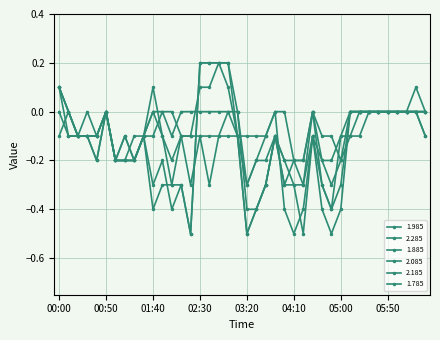

Reading right to left, what are all the values shown in this chart?

1.985: 06:30=0.0	06:20=-0.0	06:10=0.0	06:00=-0.0	05:50=-0.0	05:40=-0.0	05:30=0.0	05:20=-0.0	05:10=-0.1	05:00=-0.1	04:50=-0.4	04:40=-0.3	04:30=-0.1	04:20=-0.4	04:10=-0.5	04:00=-0.4	03:50=-0.0	03:40=-0.1	03:30=-0.1	03:20=-0.1	03:10=-0.1	03:00=-0.0	02:50=-0.0	02:40=-0.0	02:30=-0.0	02:20=-0.0	02:10=-0.0	02:00=-0.1	01:50=-0.0	01:40=-0.1	01:30=-0.1	01:20=-0.2	01:10=-0.1	01:00=-0.2	00:50=-0.0	00:40=-0.1	00:30=-0.1	00:20=-0.1	00:10=-0.0	00:00=-0.1
2.285: 06:30=-0.0	06:20=0.0	06:10=-0.0	06:00=0.0	05:50=0.0	05:40=0.0	05:30=0.0	05:20=-0.1	05:10=-0.1	05:00=-0.2	04:50=-0.3	04:40=-0.2	04:30=0.0	04:20=-0.2	04:10=-0.2	04:00=0.0	03:50=-0.0	03:40=-0.1	03:30=-0.2	03:20=-0.3	03:10=-0.0	03:00=-0.0	02:50=-0.1	02:40=-0.3	02:30=-0.1	02:20=-0.3	02:10=-0.1	02:00=-0.2	01:50=-0.1	01:40=0.1	01:30=-0.1	01:20=-0.2	01:10=-0.1	01:00=-0.2	00:50=0.0	00:40=-0.1	00:30=-0.1	00:20=-0.1	00:10=-0.0	00:00=0.1
1.885: 06:30=-0.1	06:20=0.0	06:10=-0.0	06:00=-0.0	05:50=-0.0	05:40=0.0	05:30=-0.0	05:20=-0.0	05:10=-0.0	05:00=-0.1	04:50=-0.2	04:40=-0.2	04:30=-0.1	04:20=-0.3	04:10=-0.2	04:00=-0.2	03:50=-0.1	03:40=-0.3	03:30=-0.4	03:20=-0.5	03:10=-0.1	03:00=-0.1	02:50=-0.1	02:40=-0.1	02:30=-0.1	02:20=-0.1	02:10=-0.1	02:00=-0.0	01:50=-0.0	01:40=-0.0	01:30=-0.1	01:20=-0.2	01:10=-0.2	01:00=-0.2	00:50=-0.0	00:40=-0.1	00:30=-0.1	00:20=-0.1	00:10=-0.1	00:00=0.0
2.085: 06:30=0.0	06:20=0.0	06:10=0.0	06:00=-0.0	05:50=-0.0	05:40=0.0	05:30=0.0	05:20=0.0	05:10=0.0	05:00=-0.4	04:50=-0.5	04:40=-0.4	04:30=-0.1	04:20=-0.5	04:10=-0.3	04:00=-0.3	03:50=-0.1	03:40=-0.3	03:30=-0.4	03:20=-0.5	03:10=-0.1	03:00=0.2	02:50=0.2	02:40=0.2	02:30=0.2	02:20=-0.5	02:10=-0.3	02:00=-0.4	01:50=-0.2	01:40=-0.3	01:30=-0.1	01:20=-0.2	01:10=-0.2	01:00=-0.2	00:50=-0.0	00:40=-0.2	00:30=-0.1	00:20=-0.1	00:10=-0.0	00:00=0.1
2.185: 06:30=0.0	06:20=0.1	06:10=0.0	06:00=0.0	05:50=0.0	05:40=-0.0	05:30=0.0	05:20=0.0	05:10=0.0	05:00=-0.3	04:50=-0.4	04:40=-0.3	04:30=0.0	04:20=-0.3	04:10=-0.3	04:00=-0.2	03:50=-0.1	03:40=-0.3	03:30=-0.4	03:20=-0.4	03:10=0.0	03:00=0.2	02:50=0.2	02:40=0.2	02:30=0.2	02:20=-0.5	02:10=-0.3	02:00=-0.3	01:50=-0.3	01:40=-0.4	01:30=-0.1	01:20=-0.2	01:10=-0.2	01:00=-0.2	00:50=-0.0	00:40=-0.2	00:30=-0.1	00:20=-0.1	00:10=0.0	00:00=0.1
1.785: 06:30=-0.1	06:20=0.0	06:10=-0.0	06:00=-0.0	05:50=-0.0	05:40=0.0	05:30=-0.0	05:20=-0.0	05:10=0.0	05:00=-0.2	04:50=-0.1	04:40=-0.1	04:30=-0.0	04:20=-0.2	04:10=-0.2	04:00=-0.3	03:50=-0.1	03:40=-0.2	03:30=-0.2	03:20=-0.3	03:10=-0.1	03:00=0.1	02:50=0.2	02:40=0.1	02:30=0.1	02:20=-0.1	02:10=-0.1	02:00=-0.3	01:50=-0.1	01:40=0.0	01:30=-0.1	01:20=-0.1	01:10=-0.2	01:00=-0.2	00:50=-0.0	00:40=-0.1	00:30=-0.0	00:20=-0.1	00:10=-0.1	00:00=0.1